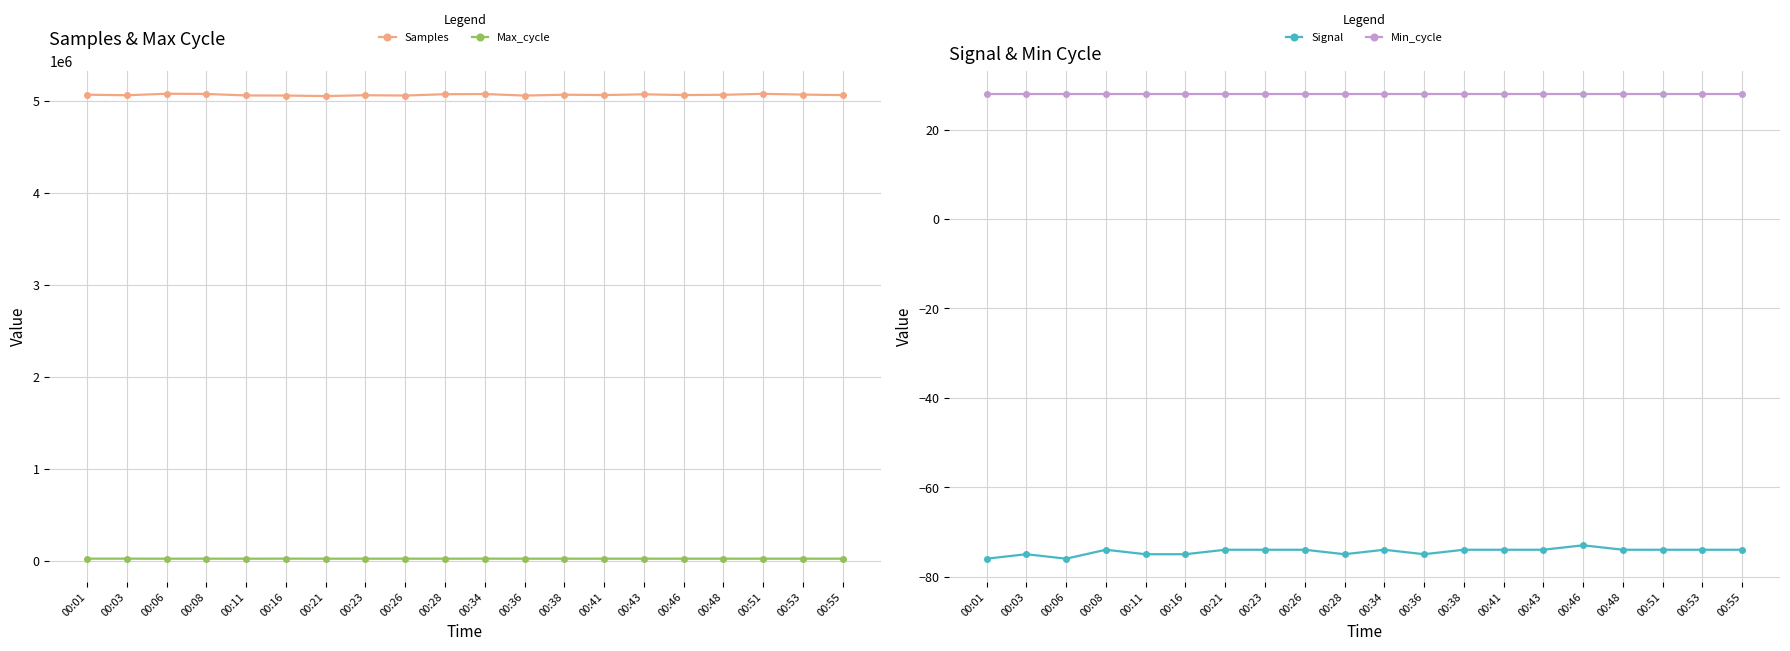

Which series has the largest total across all categories?

Samples